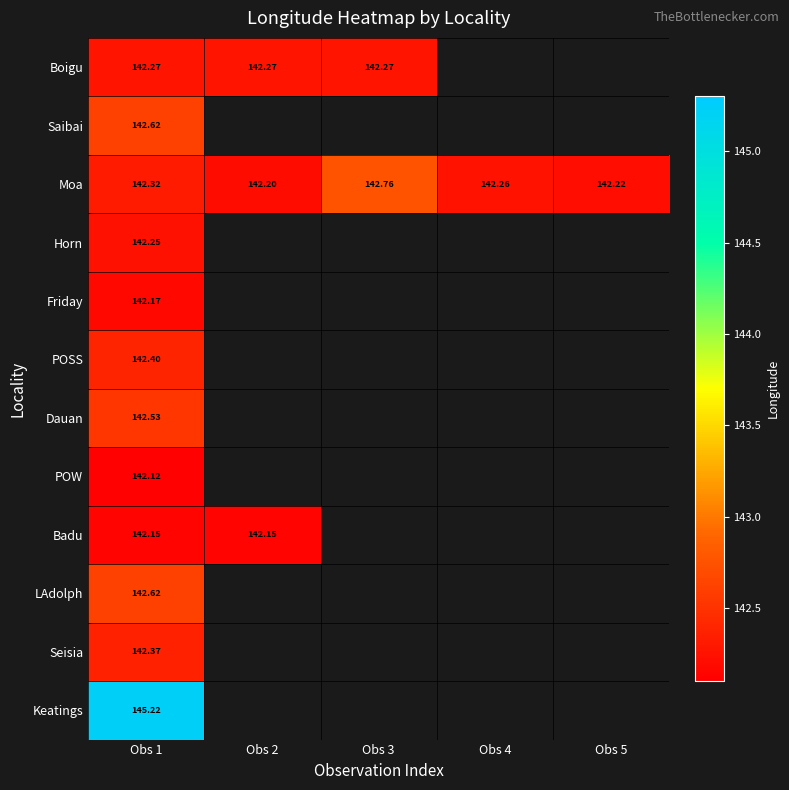

At which label is POSS closest to 142?

Obs 1